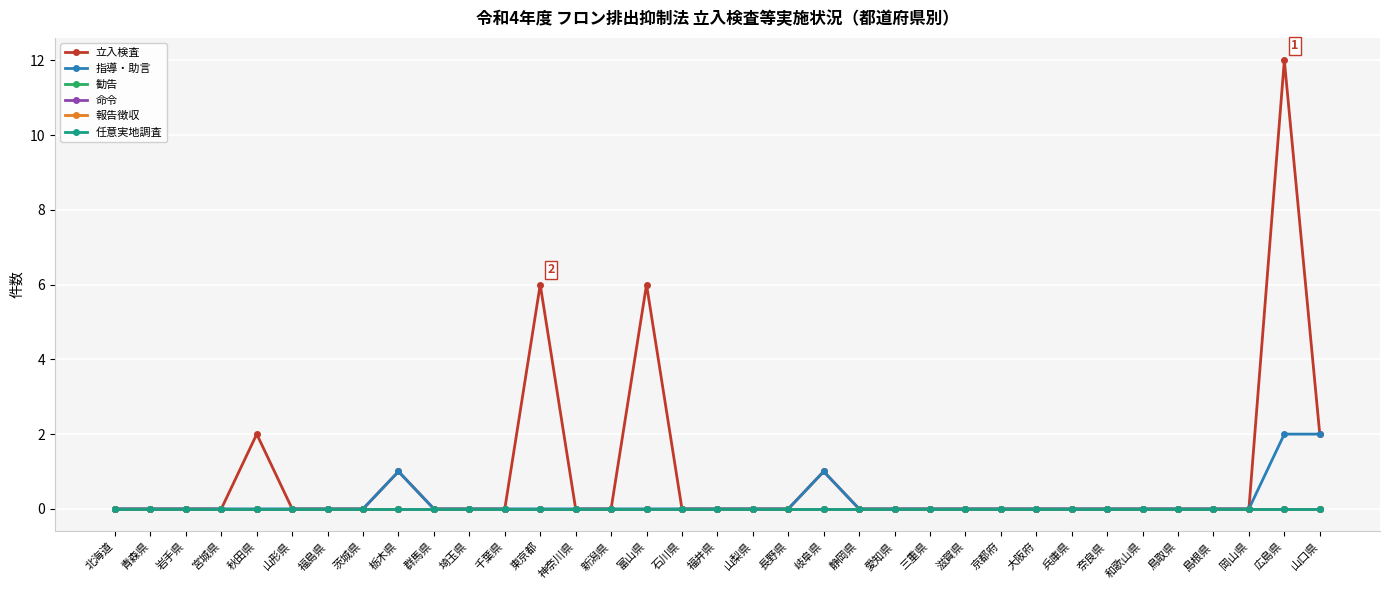

True or false: 勧告 and 報告徴収 cross at least once.

False